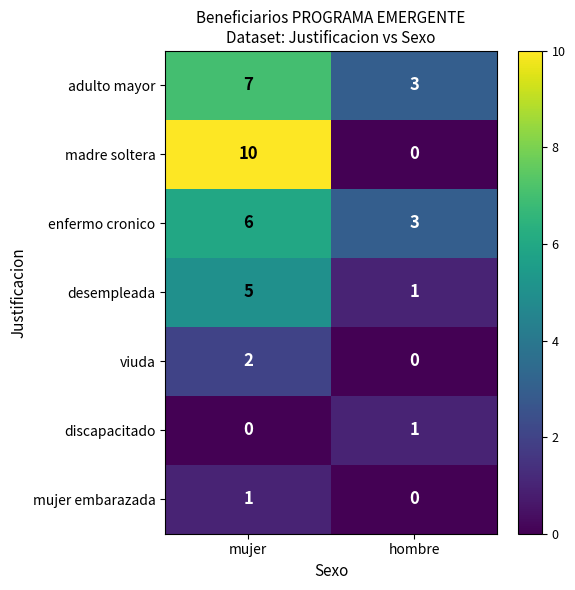

Reading left to right, transcribe all the data shown in this chart.

adulto mayor: 7	3
madre soltera: 10	0
enfermo cronico: 6	3
desempleada: 5	1
viuda: 2	0
discapacitado: 0	1
mujer embarazada: 1	0